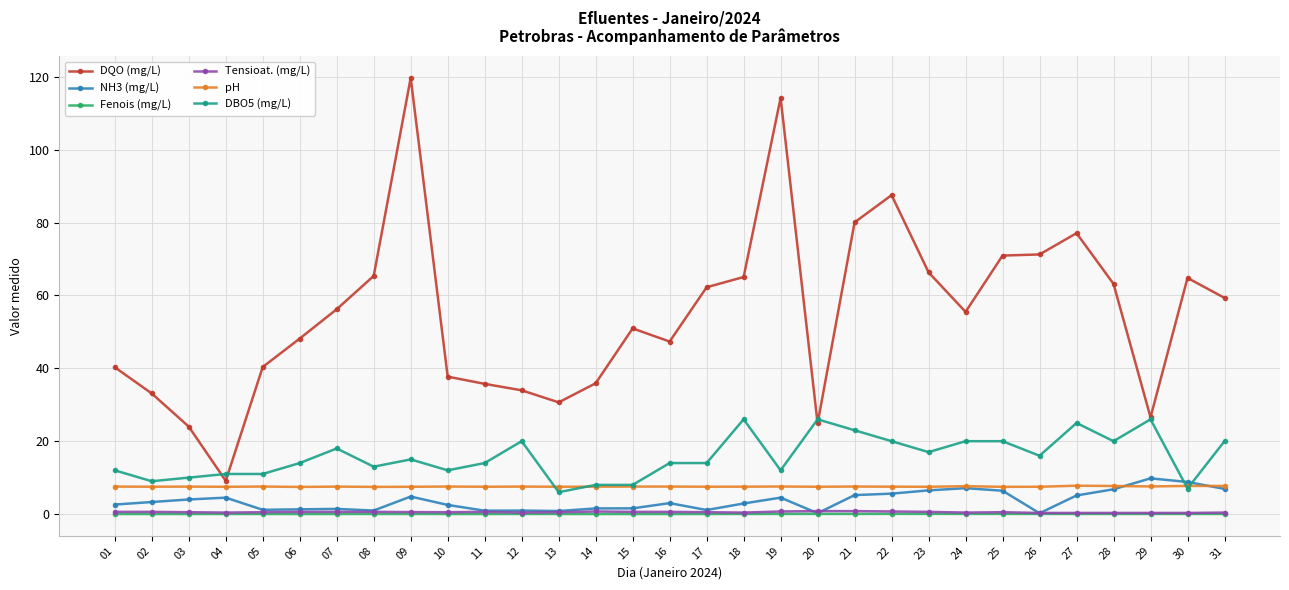

At which category does DQO (mg/L) reach its first local peak?

09